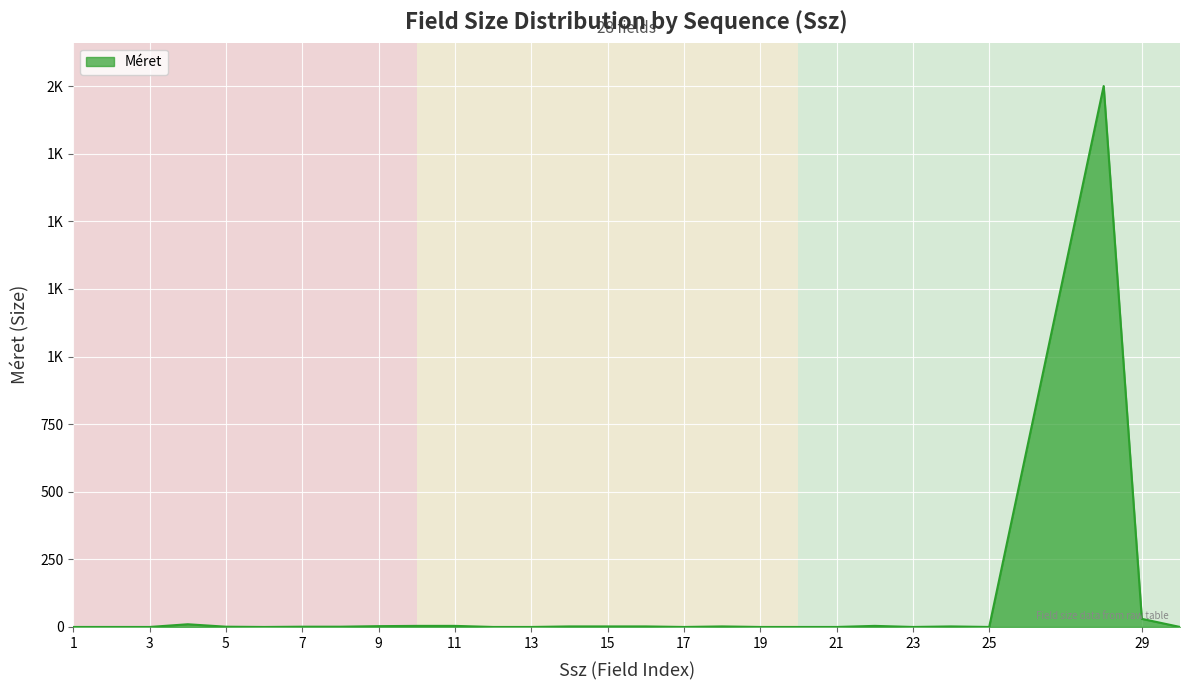

Does the chart display data point markers on the line(s)?

No